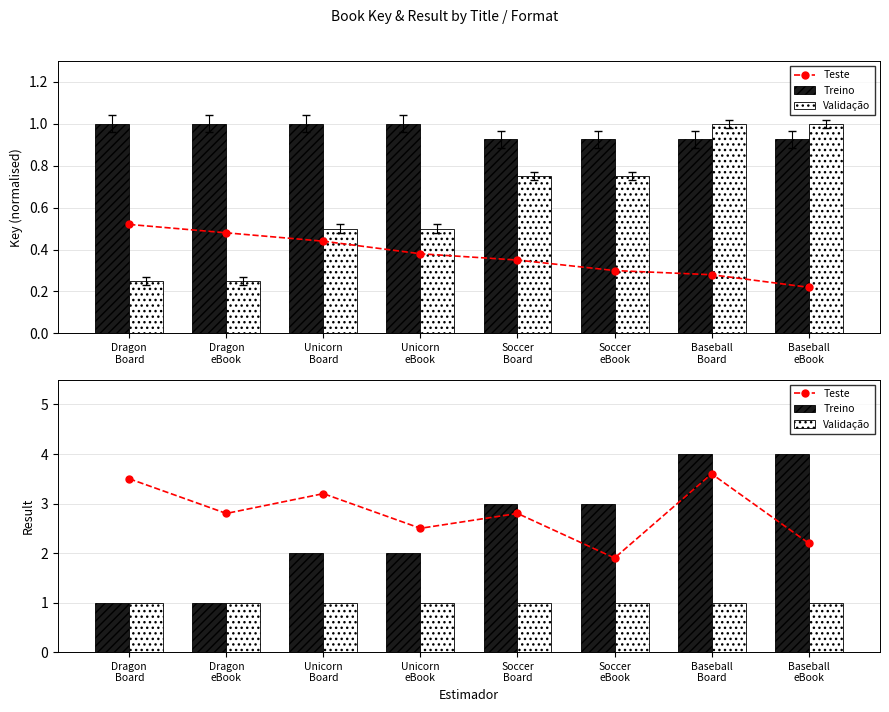

What is the value of the Validação bar at the 2nd from the left?

1.0